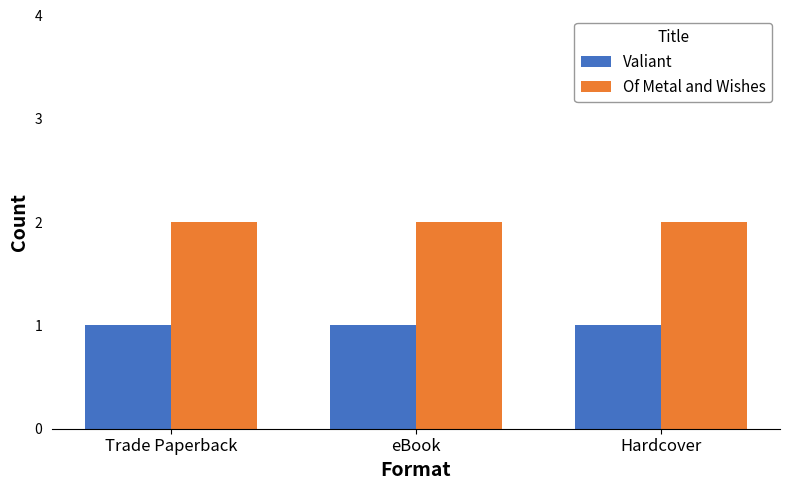

At how many categories does at least one series exceed 1?

3